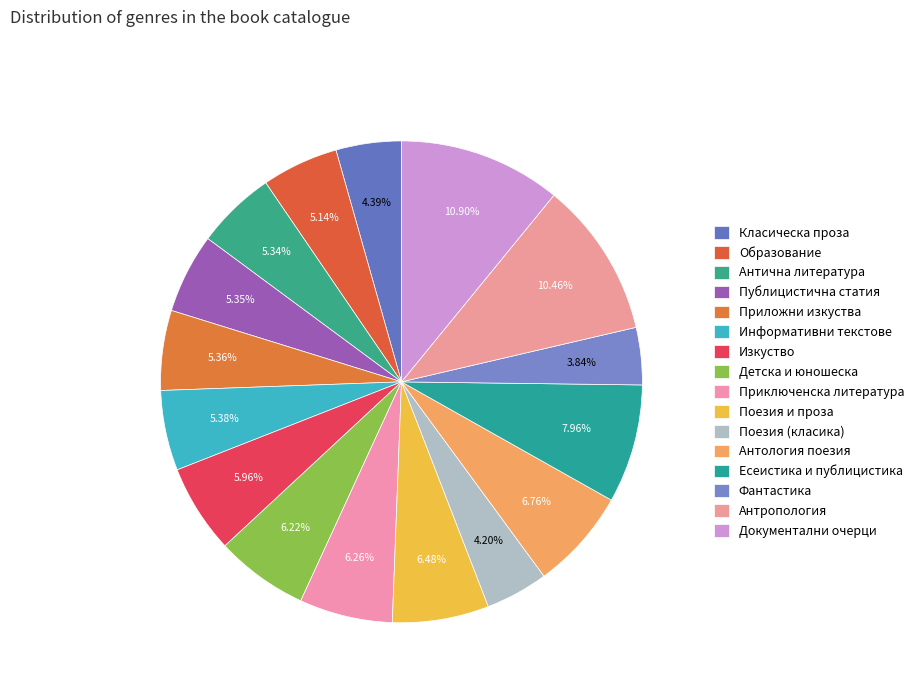

How many segments does this pie chart have?

16